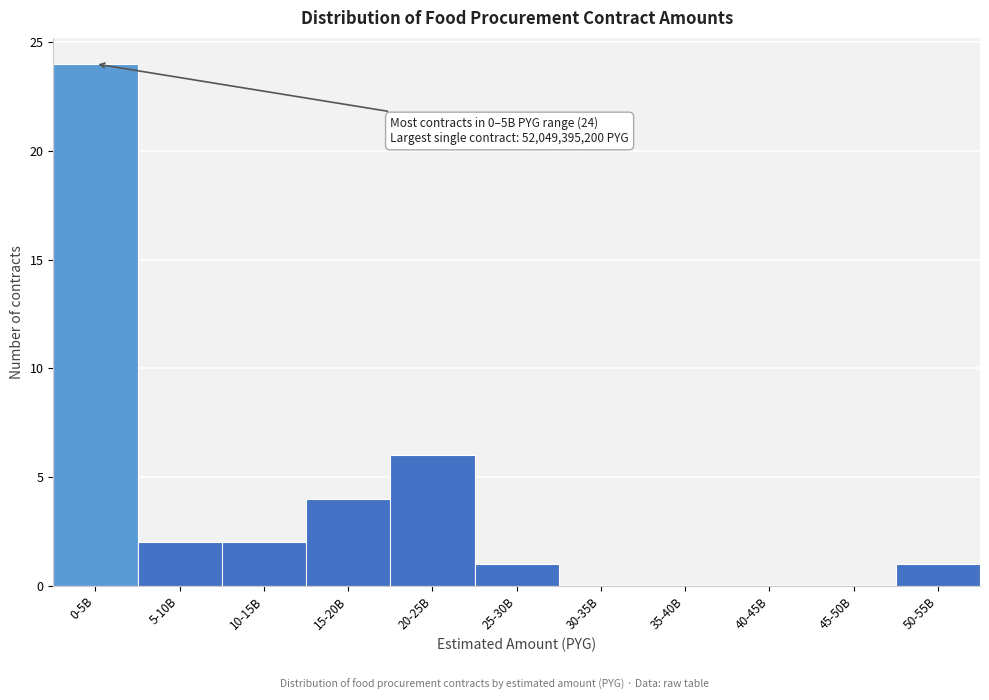

Reading left to right, extract all data points from this chart.

0-5B=24	5-10B=2	10-15B=2	15-20B=4	20-25B=6	25-30B=1	30-35B=0	35-40B=0	40-45B=0	45-50B=0	50-55B=1